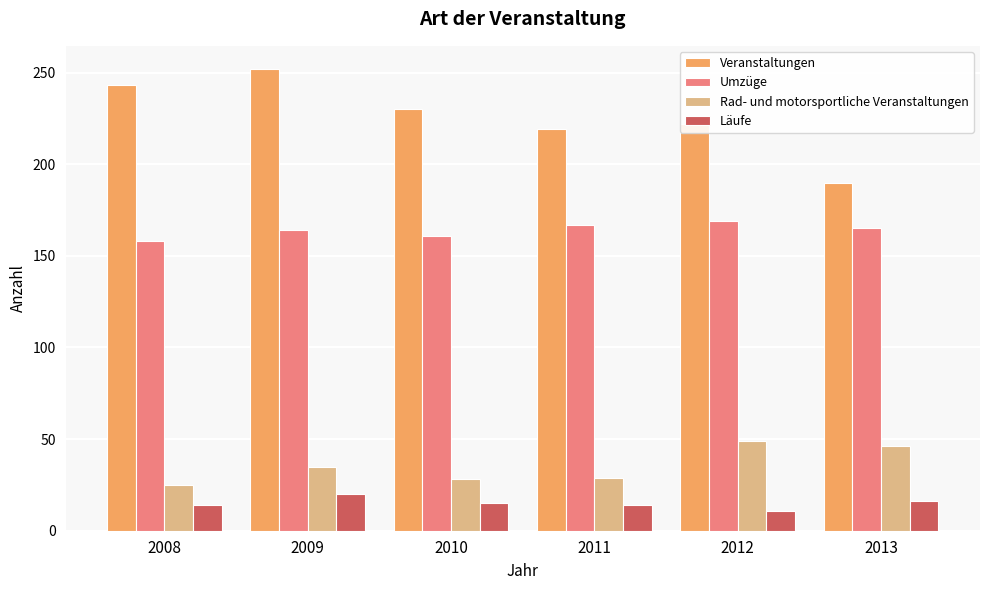

What value does the Umzüge series have at 2009, to the nearest 5?

165